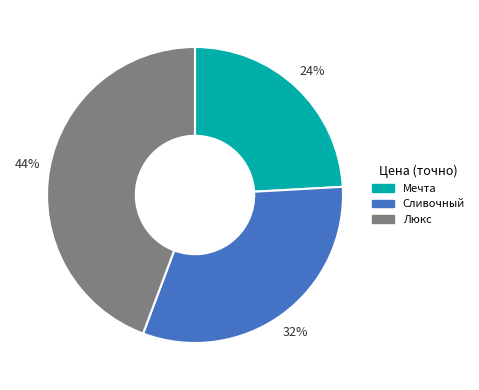

Does Люкс account for over 50% of the chart?

No